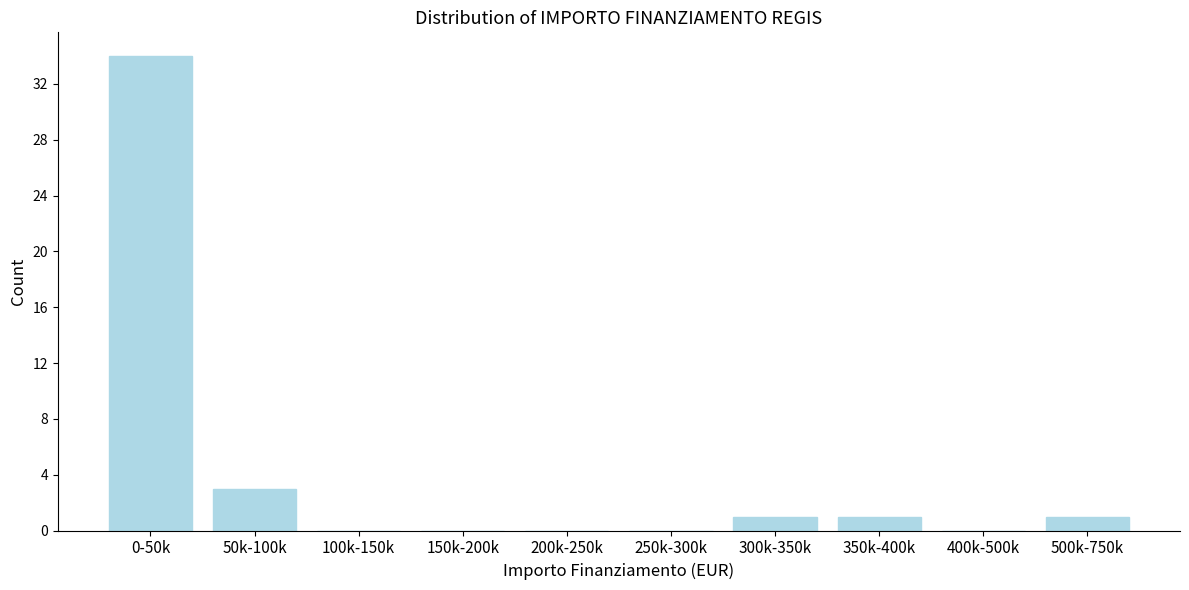

Reading left to right, list all the values displayed in this chart.

0-50k=34	50k-100k=3	100k-150k=0	150k-200k=0	200k-250k=0	250k-300k=0	300k-350k=1	350k-400k=1	400k-500k=0	500k-750k=1